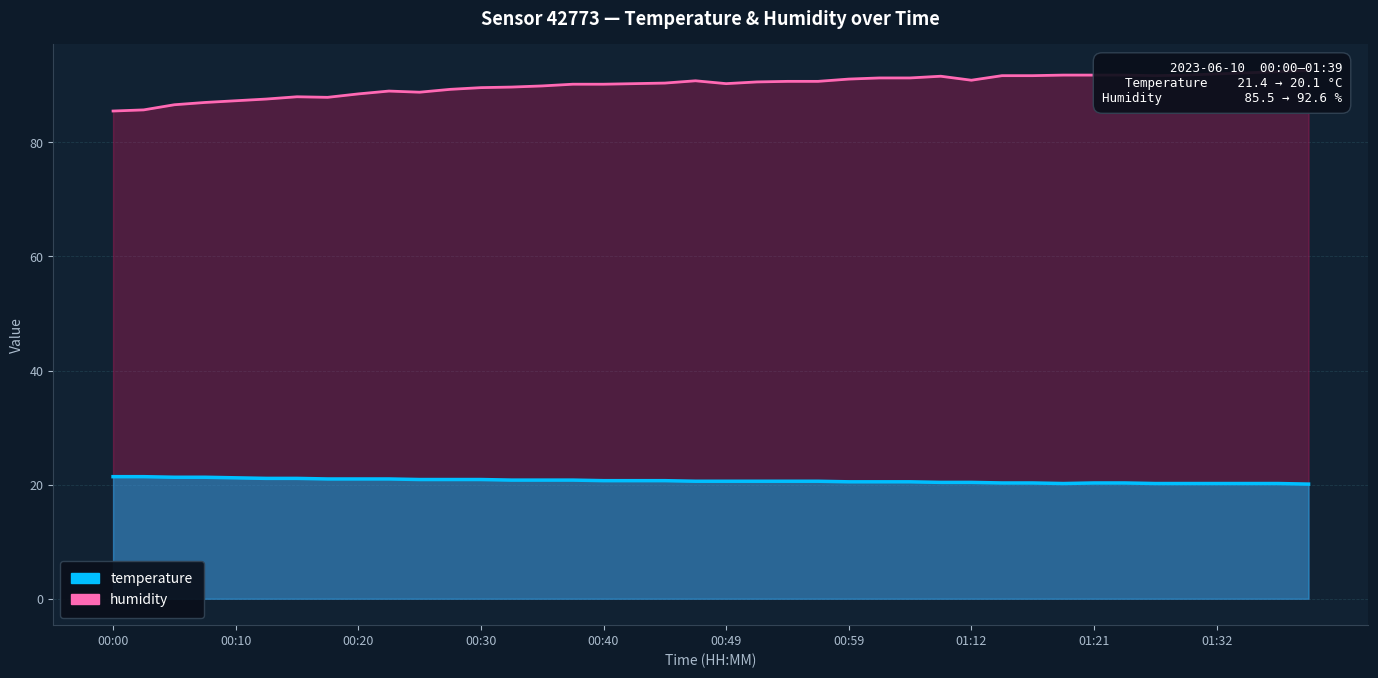

True or false: temperature has more than 2 points higher than both neighbors.

False